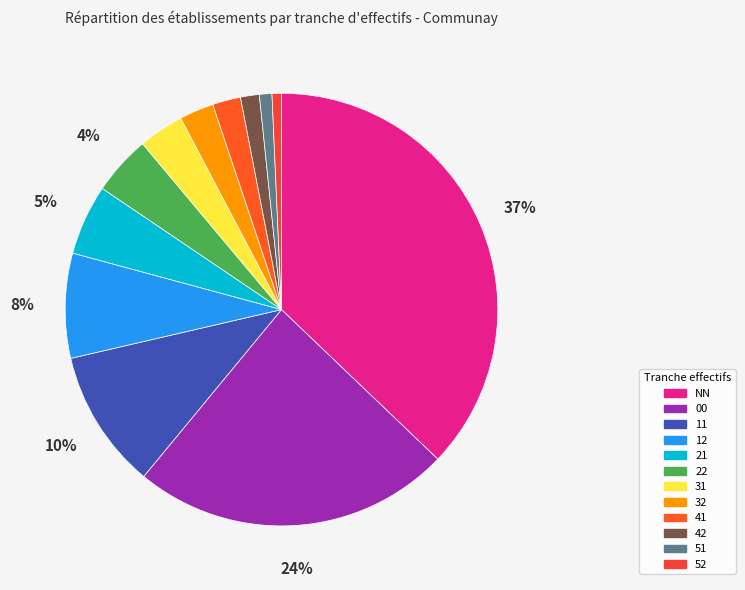

Count the number of slices in the pie.

12